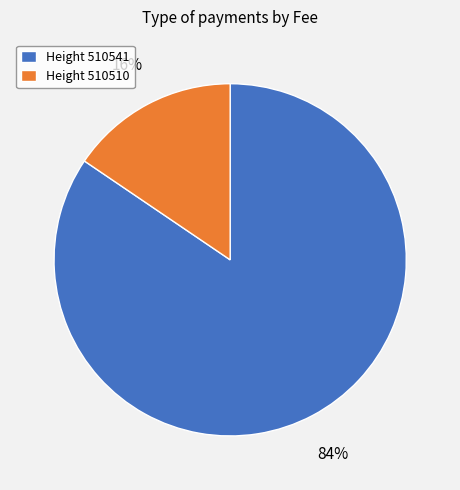

Rank the categories by value from lowest to highest.

Height 510510, Height 510541